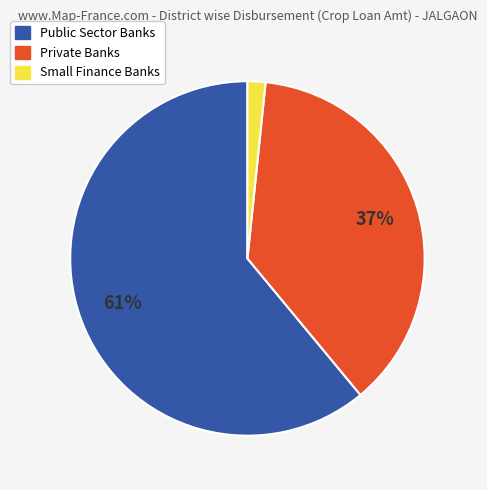

Is Public Sector Banks the majority of the pie?

Yes